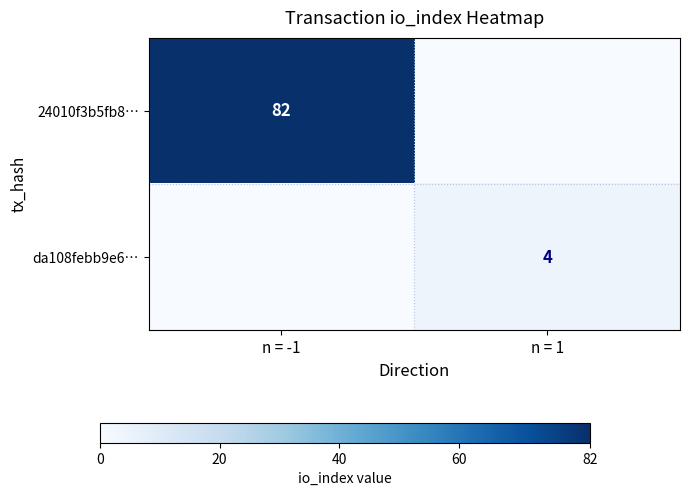

True or false: 24010f3b5fb8… has a value of 19 at n = -1.

False